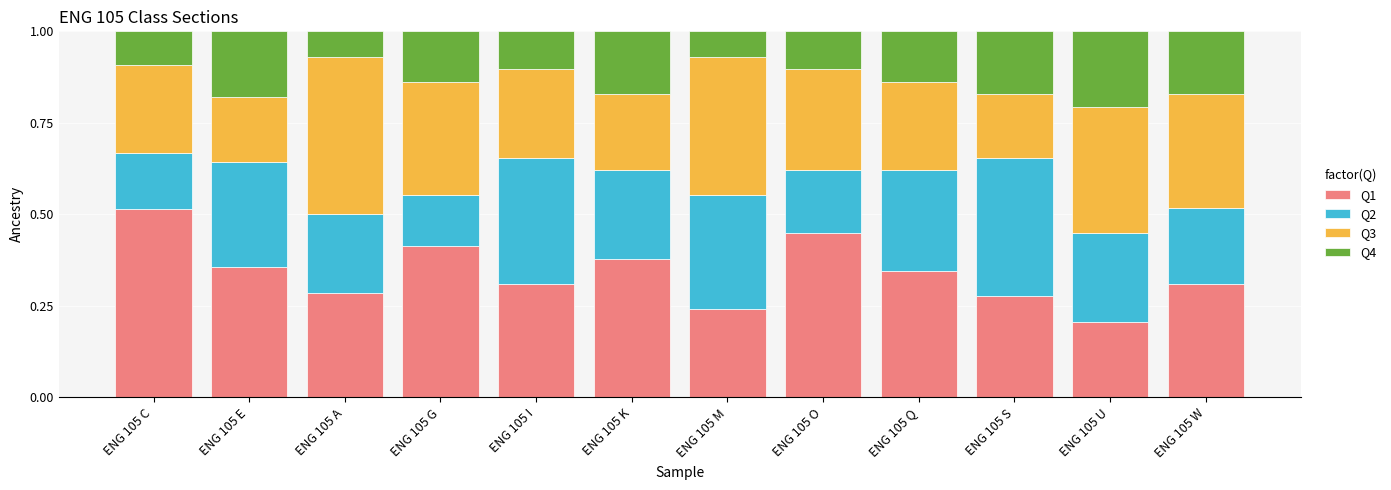

Is it true that Q1 equals 0.1 at ENG 105 K?

False